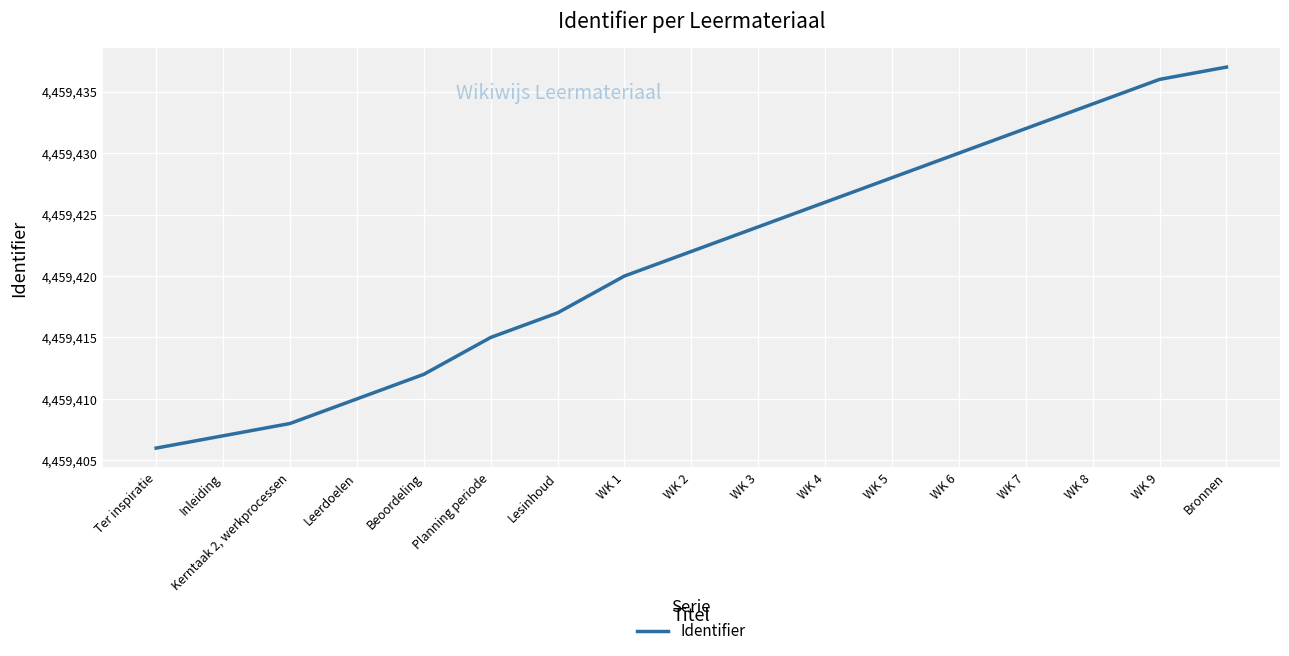

Between WK 5 and Planning periode, which is larger?

WK 5